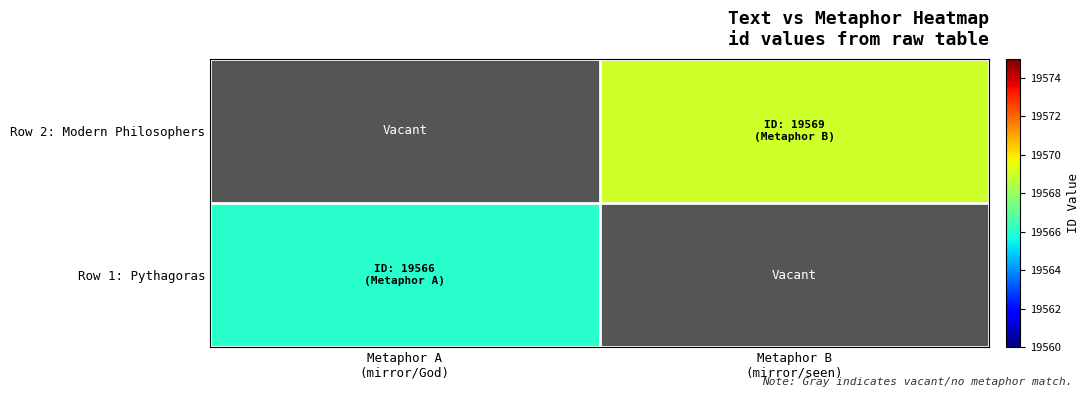

Which category has the highest value in the Row 1: Pythagoras series?

Metaphor A (mirror/God)